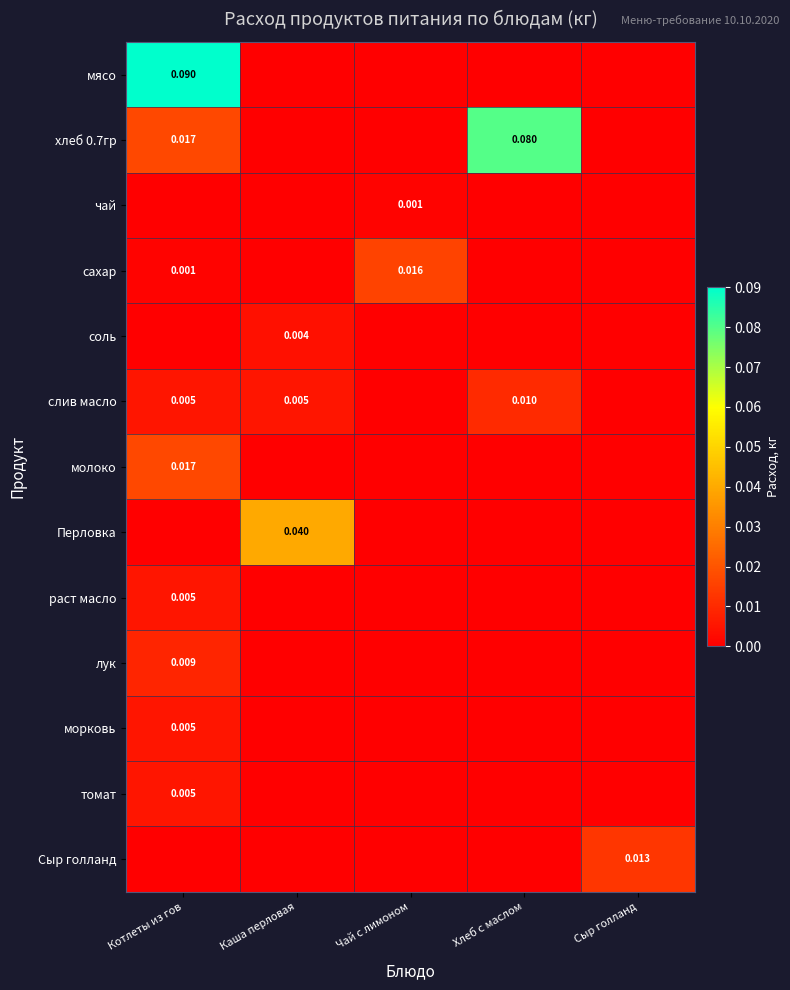

At Чай с лимоном, list the series in order from smallest to largest.

мясо, хлеб 0.7гр, соль, слив масло, молоко, Перловка, раст масло, лук, морковь, томат, Сыр голланд, чай, сахар